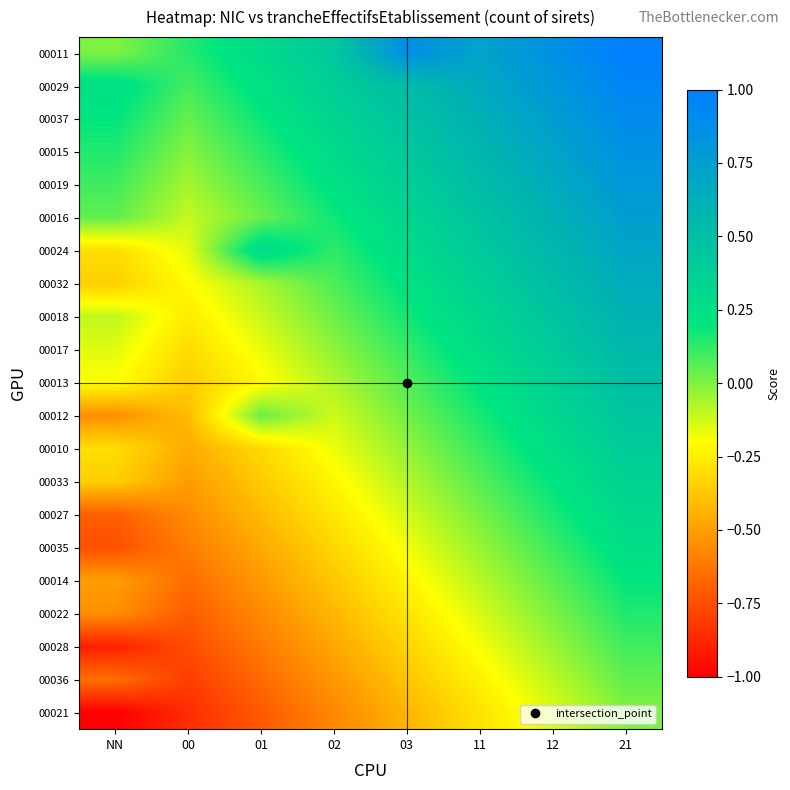

Reading left to right, list all the values displayed in this chart.

00011: NN=0.0	00=0.1	01=0.3	02=0.4	03=0.9	11=0.7	12=0.9	21=1.0
00029: NN=0.2	00=0.1	01=0.2	02=0.4	03=0.5	11=0.7	12=0.8	21=0.9
00037: NN=0.2	00=0.0	01=0.2	02=0.3	03=0.5	11=0.6	12=0.8	21=0.9
00015: NN=0.1	00=-0.0	01=0.1	02=0.3	03=0.4	11=0.6	12=0.7	21=0.8
00019: NN=0.1	00=-0.1	01=0.1	02=0.2	03=0.4	11=0.5	12=0.7	21=0.8
00016: NN=0.0	00=-0.1	01=0.0	02=0.2	03=0.3	11=0.5	12=0.6	21=0.8
00024: NN=-0.3	00=-0.2	01=0.3	02=0.1	03=0.3	11=0.4	12=0.6	21=0.7
00032: NN=-0.3	00=-0.2	01=-0.1	02=0.1	03=0.2	11=0.4	12=0.5	21=0.7
00018: NN=-0.1	00=-0.3	01=-0.1	02=0.0	03=0.2	11=0.3	12=0.5	21=0.6
00017: NN=-0.2	00=-0.3	01=-0.2	02=-0.0	03=0.1	11=0.3	12=0.4	21=0.6
00013: NN=-0.2	00=-0.4	01=-0.2	02=-0.1	03=0.1	11=0.2	12=0.4	21=0.5
00012: NN=-0.6	00=-0.4	01=0.0	02=-0.1	03=0.0	11=0.2	12=0.3	21=0.4
00010: NN=-0.3	00=-0.5	01=-0.3	02=-0.2	03=-0.0	11=0.1	12=0.3	21=0.4
00033: NN=-0.4	00=-0.5	01=-0.4	02=-0.2	03=-0.1	11=0.1	12=0.2	21=0.3
00027: NN=-0.7	00=-0.6	01=-0.4	02=-0.3	03=-0.1	11=0.0	12=0.2	21=0.3
00035: NN=-0.8	00=-0.6	01=-0.5	02=-0.3	03=-0.2	11=-0.0	12=0.1	21=0.2
00014: NN=-0.5	00=-0.7	01=-0.5	02=-0.4	03=-0.2	11=-0.1	12=0.1	21=0.2
00022: NN=-0.6	00=-0.7	01=-0.6	02=-0.4	03=-0.3	11=-0.1	12=0.0	21=0.2
00028: NN=-0.9	00=-0.8	01=-0.6	02=-0.5	03=-0.3	11=-0.2	12=-0.0	21=0.1
00036: NN=-0.6	00=-0.8	01=-0.7	02=-0.5	03=-0.4	11=-0.2	12=-0.1	21=0.1
00021: NN=-1.0	00=-0.9	01=-0.7	02=-0.6	03=-0.4	11=-0.3	12=-0.1	21=0.0